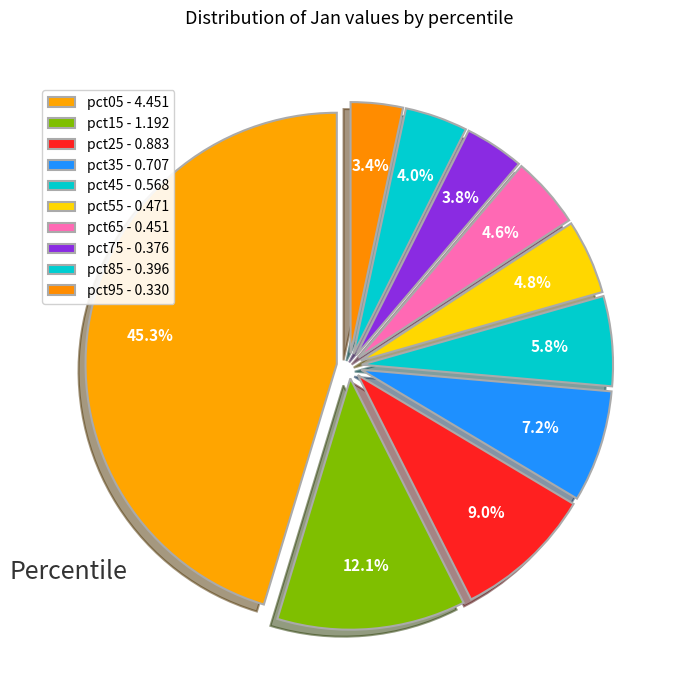

To the nearest percent, what percentage of the pie is pct55?

5%